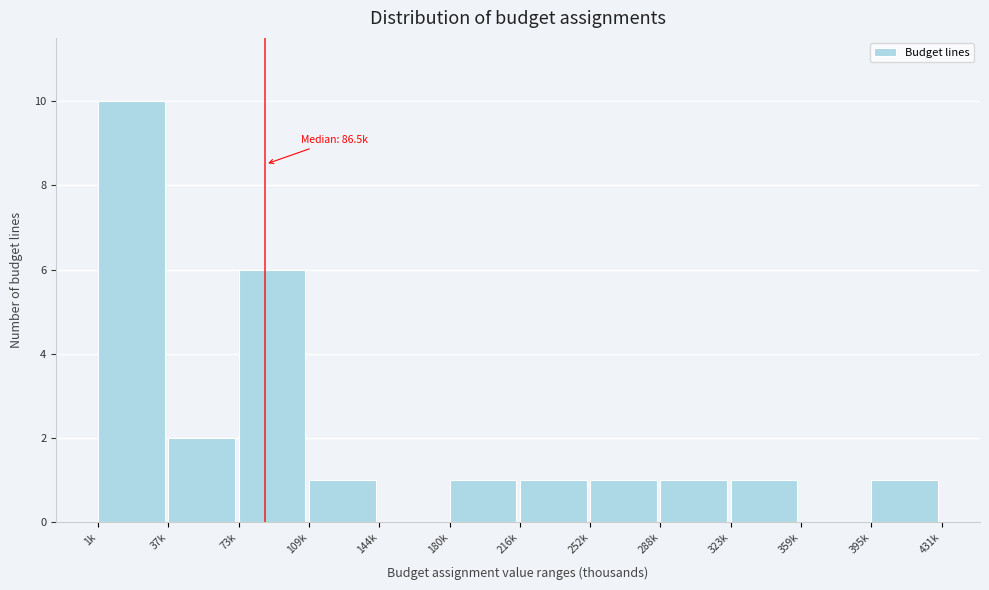

Reading left to right, what are all the values shown in this chart?

1k=10	37k=2	73k=6	109k=1	144k=0	180k=1	216k=1	252k=1	288k=1	323k=1	359k=0	395k=1